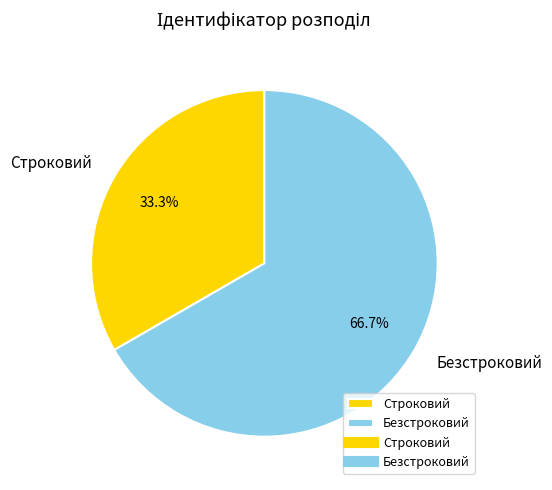

Which category has the biggest portion of the pie?

Безстроковий